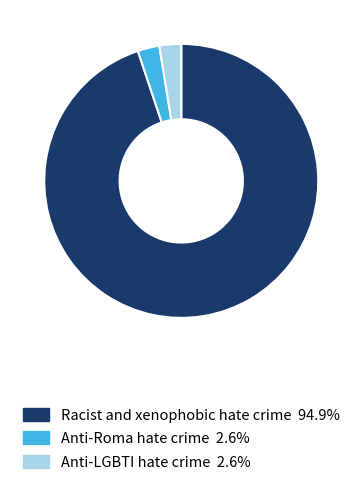

How many segments does this pie chart have?

3